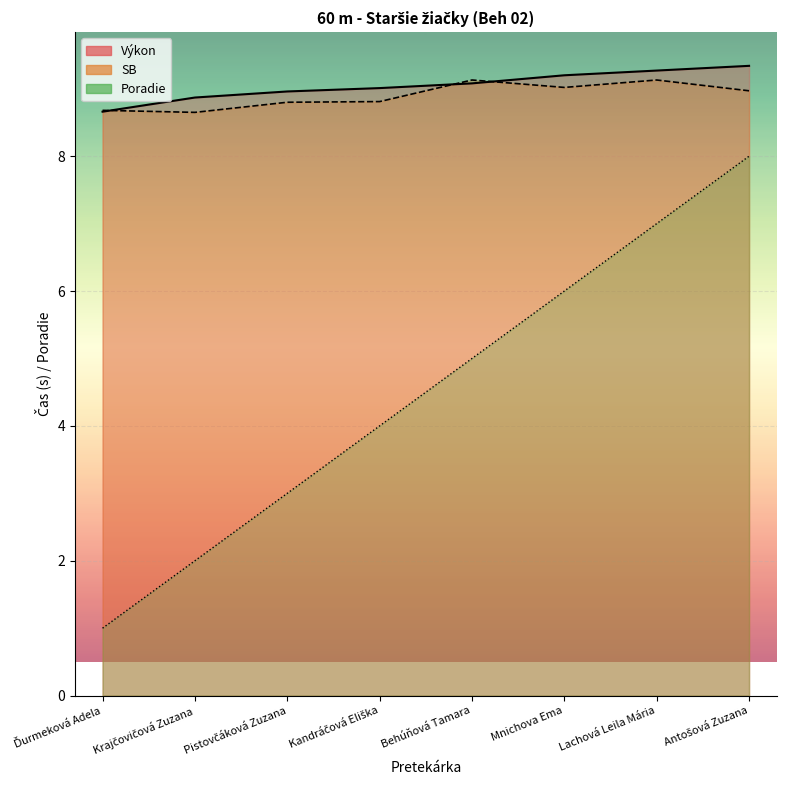

What position from the right is Lachová Leila Mária?

2